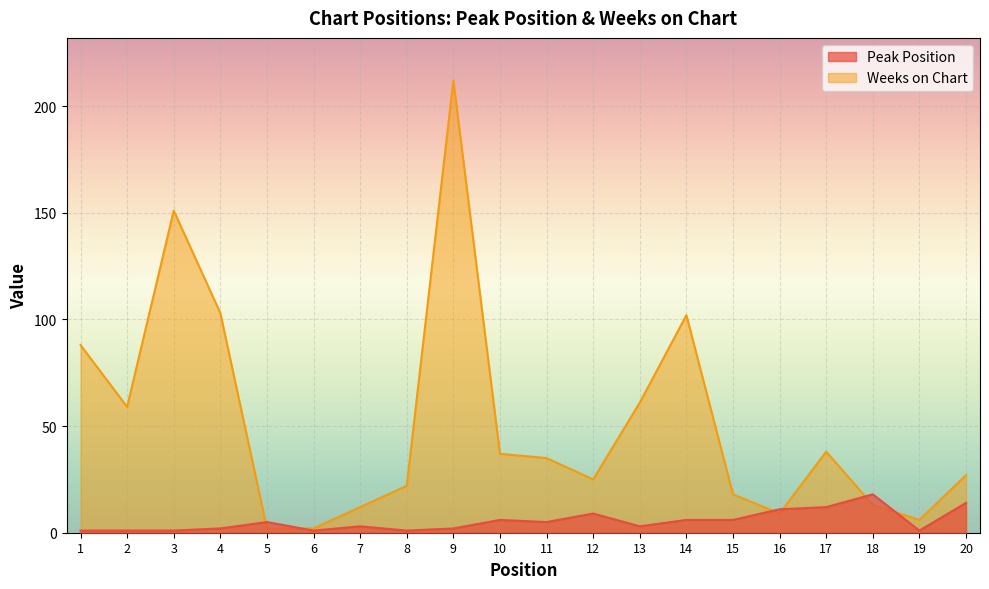

What is the lowest value of the Peak Position series?

1